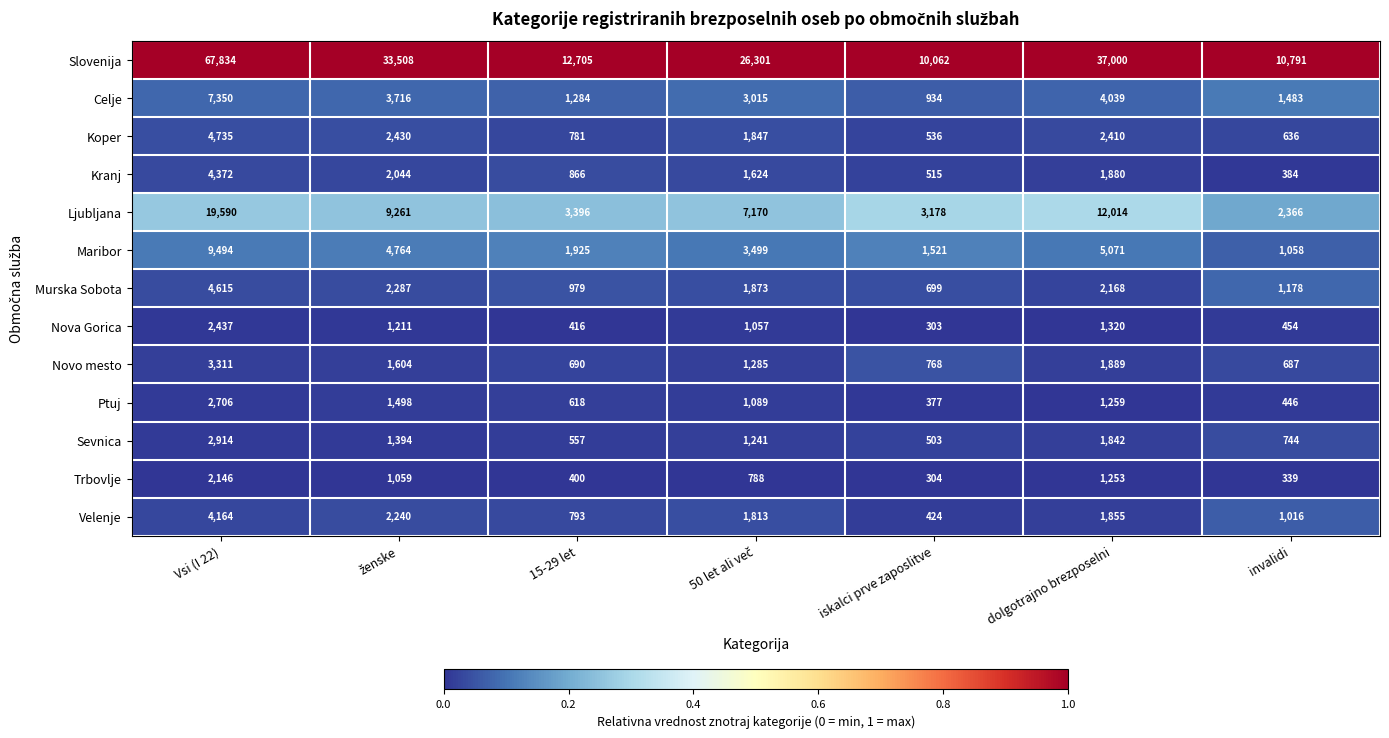

Which series has the largest total across all categories?

Slovenija